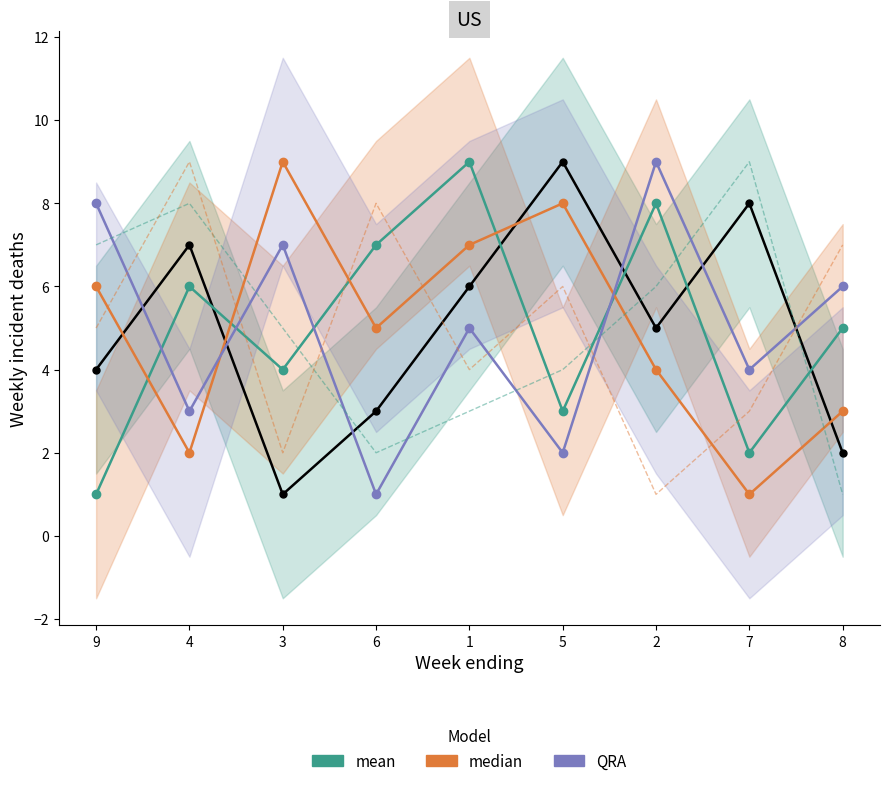

How many categories are shown in the chart?

9